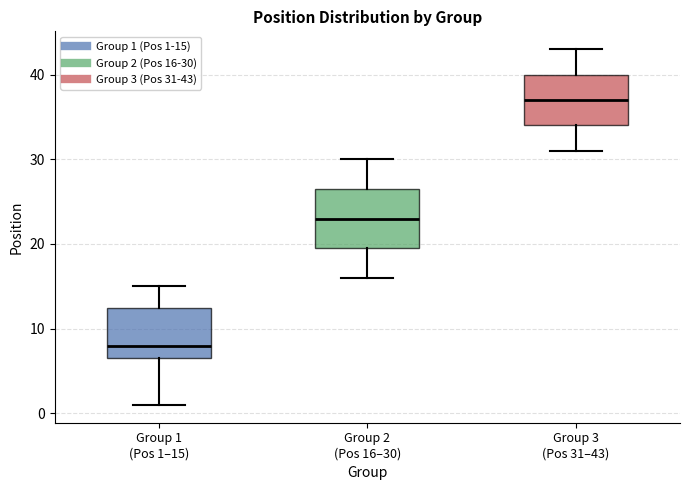

Comparing the boxes themselves (not the whiskers), which one is the tallest?

Group 2 (Pos 16–30)